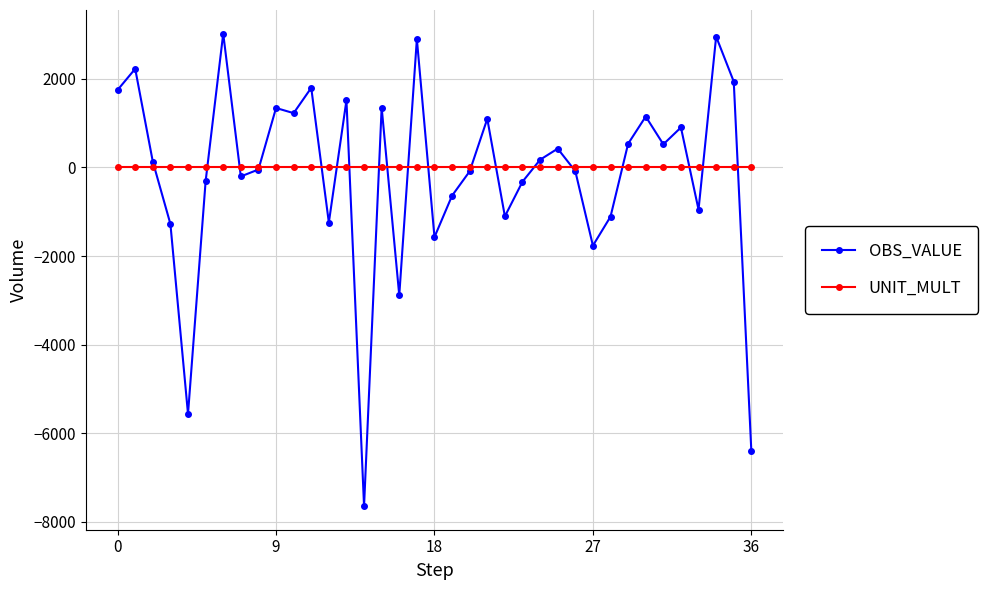

What is the value of the OBS_VALUE point at the 36th from the left?

1939.0